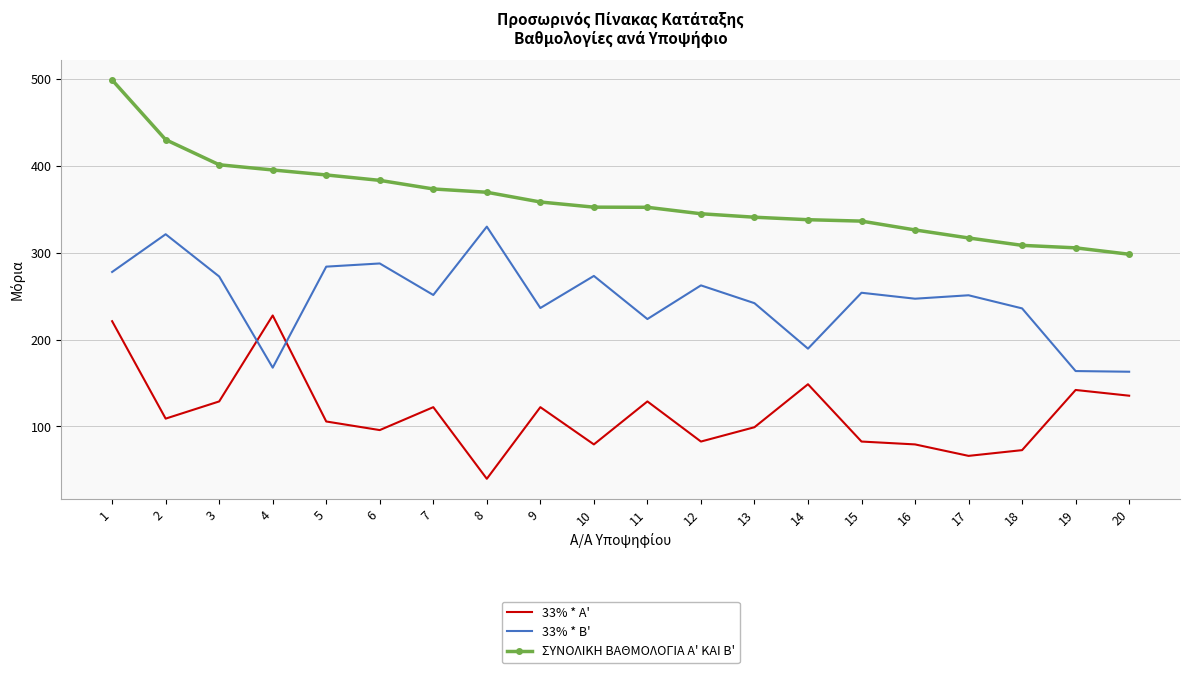

What are all the series names shown in the legend?

33% * A', 33% * B', ΣΥΝΟΛΙΚΗ ΒΑΘΜΟΛΟΓΙΑ Α' ΚΑΙ Β'